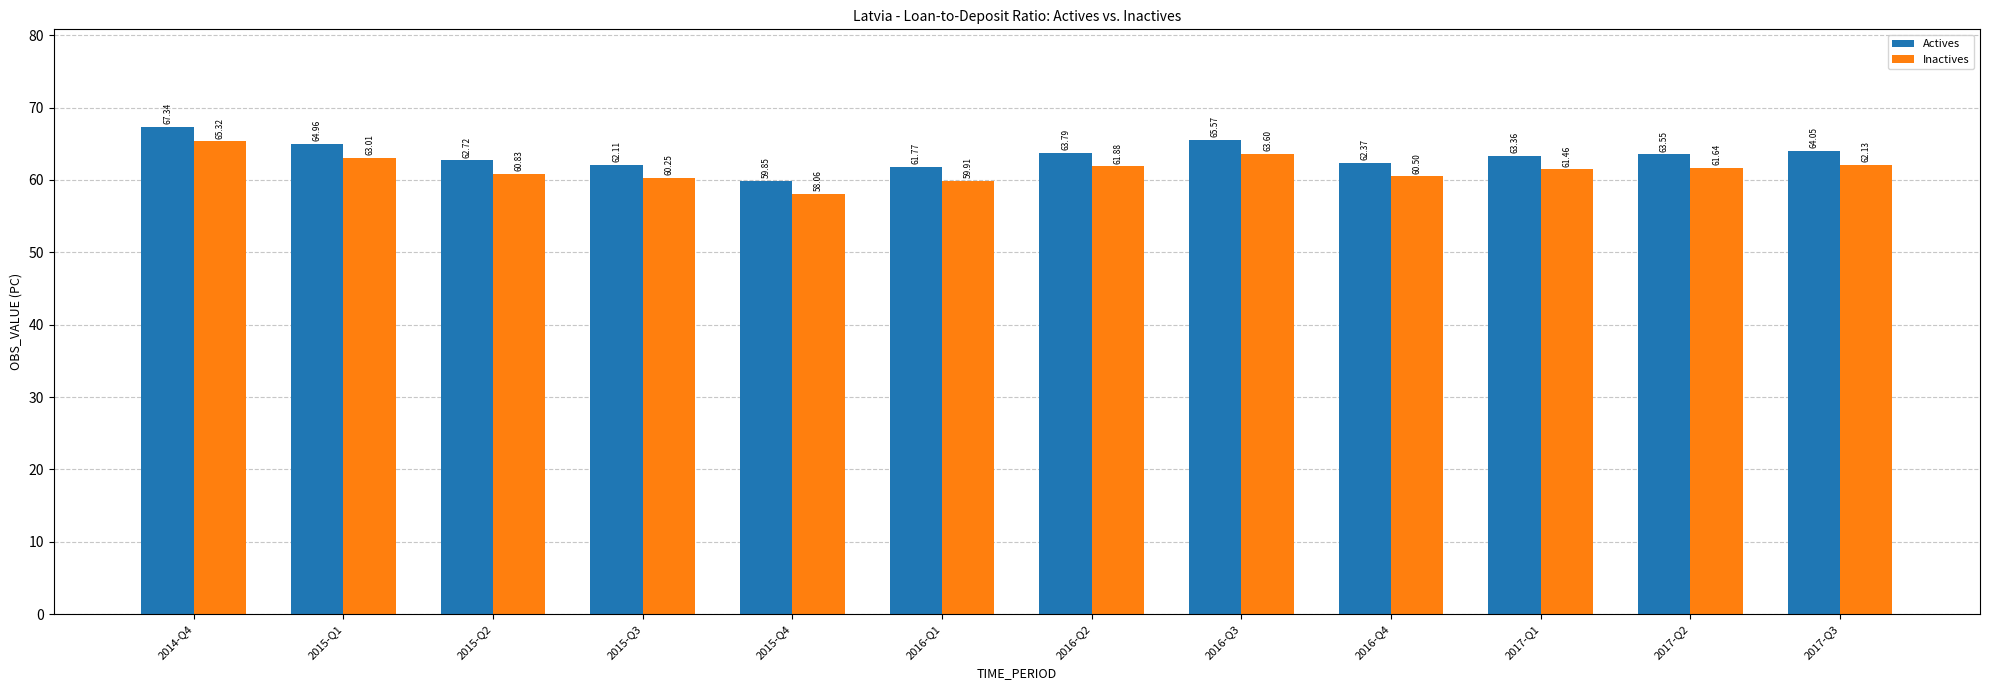

What is the average value of the Inactives series?

61.5